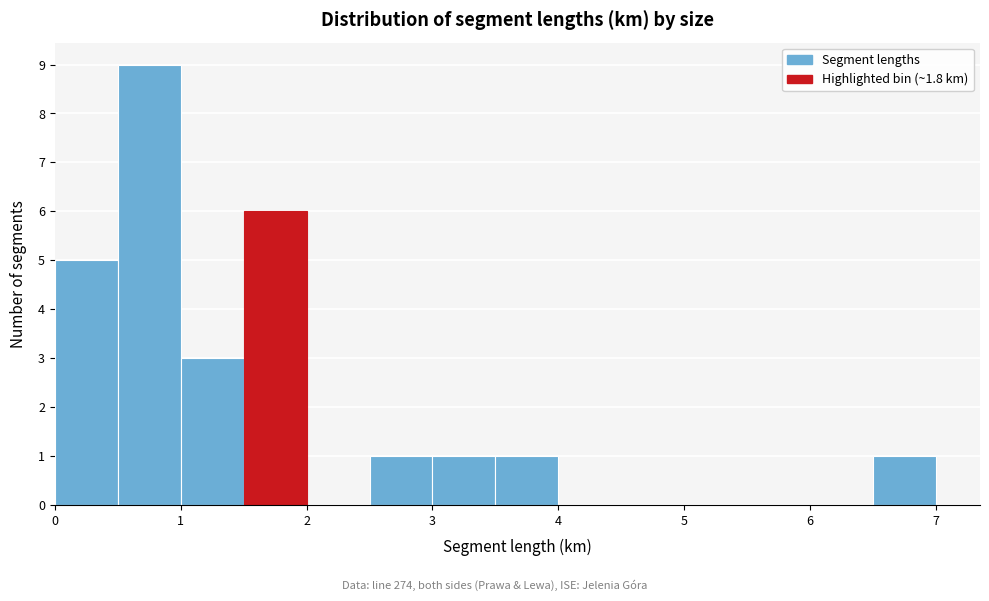

What is the height of the bar covering 6.5 to 7.0 on the x-axis? The values are not printed on the chart, so give them approximately, as read against the axis.

1